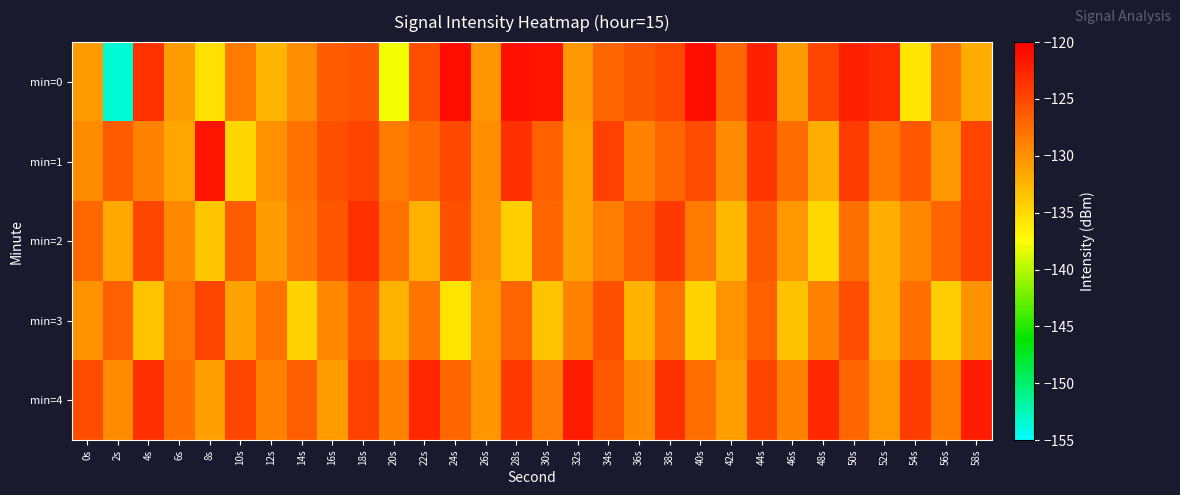

Count the number of data series in this chart.

5